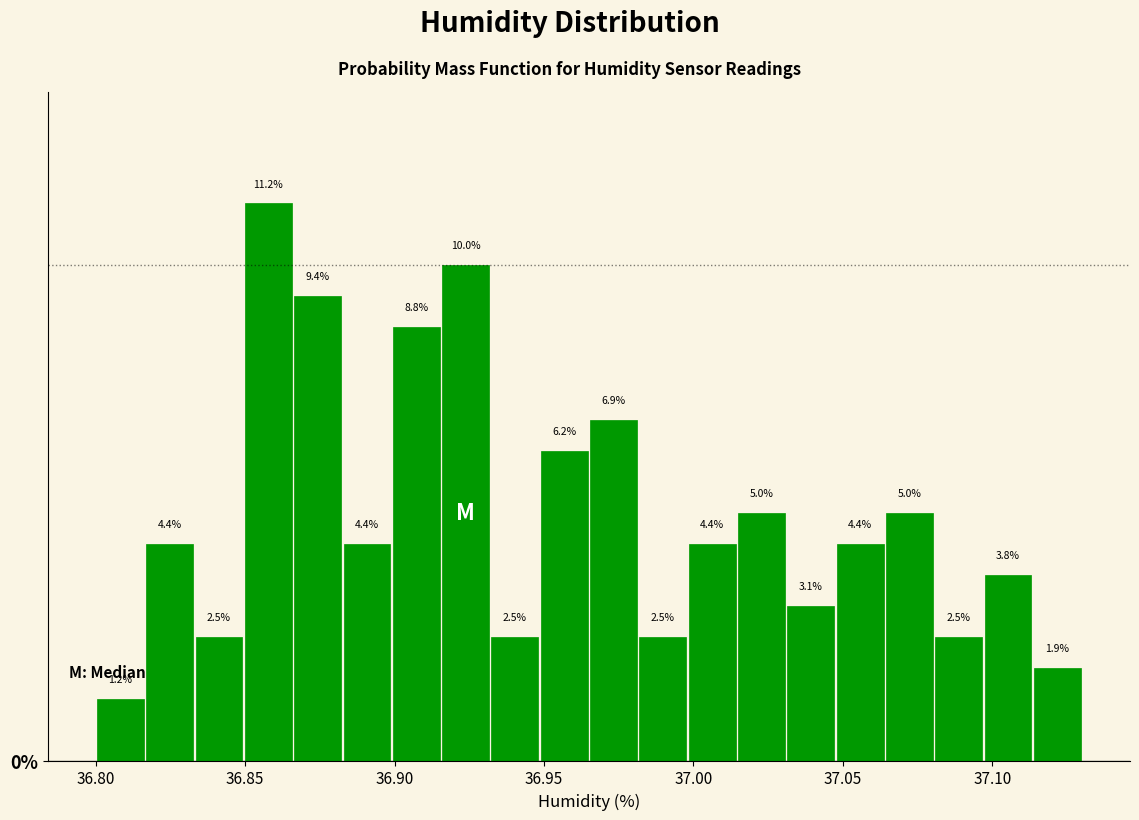

Around what value on the x-axis is the tallest bar? Give the approximate position of its centre, as read against the axis.

36.860